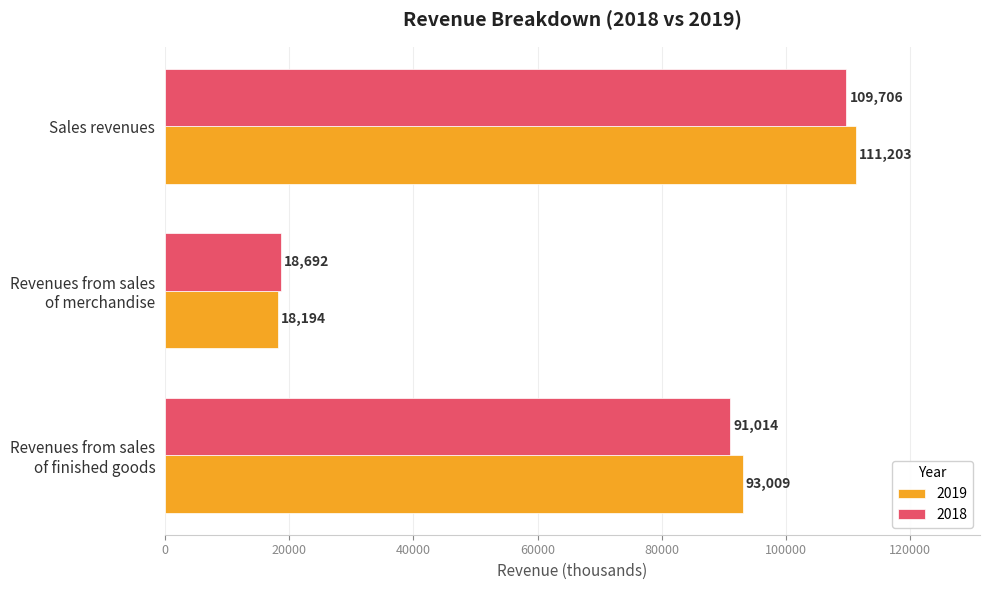

Which series has the widest spread of values?

2019